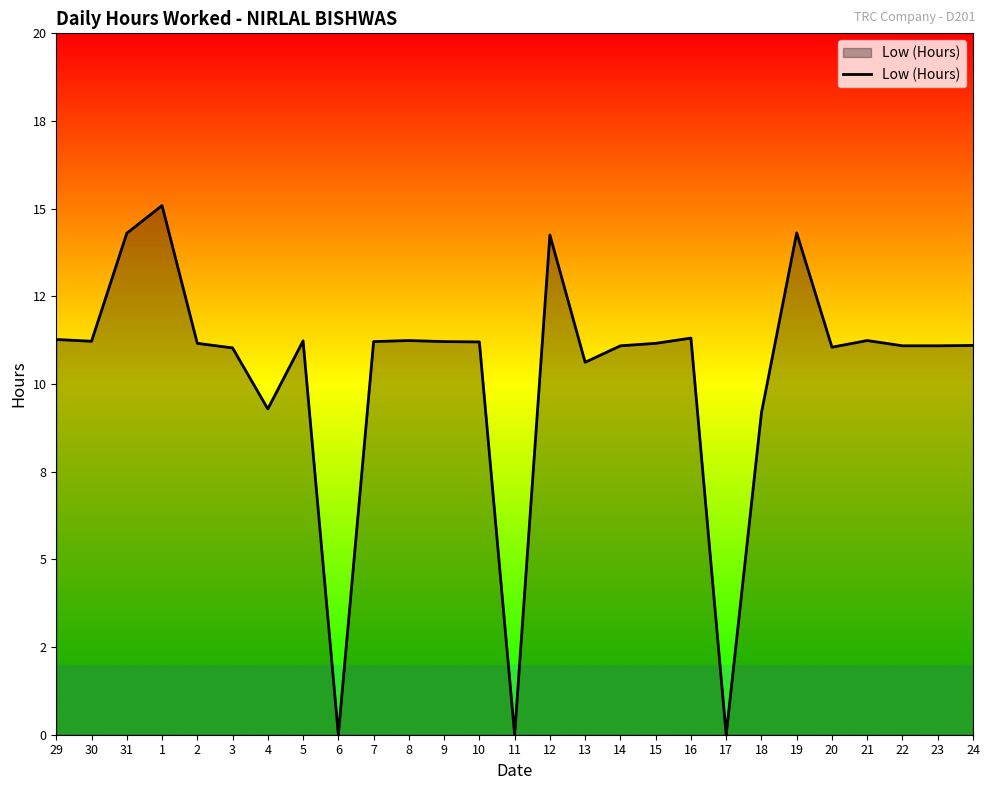

Does the chart have visible grid lines?

No